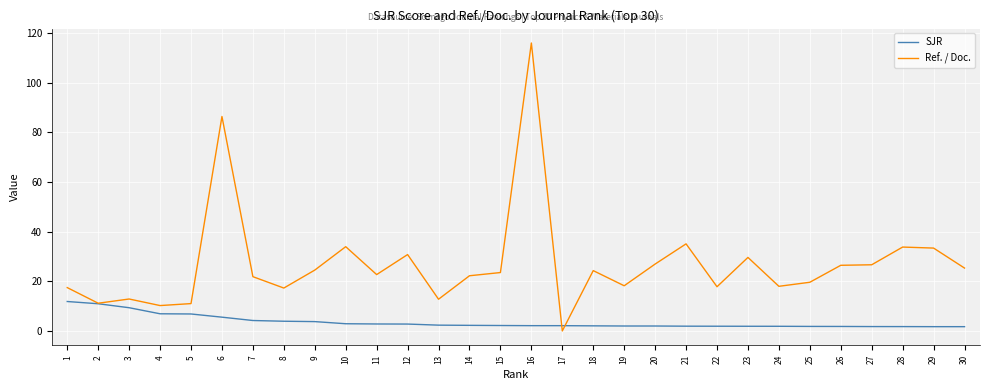

Which series has the widest spread of values?

Ref. / Doc.